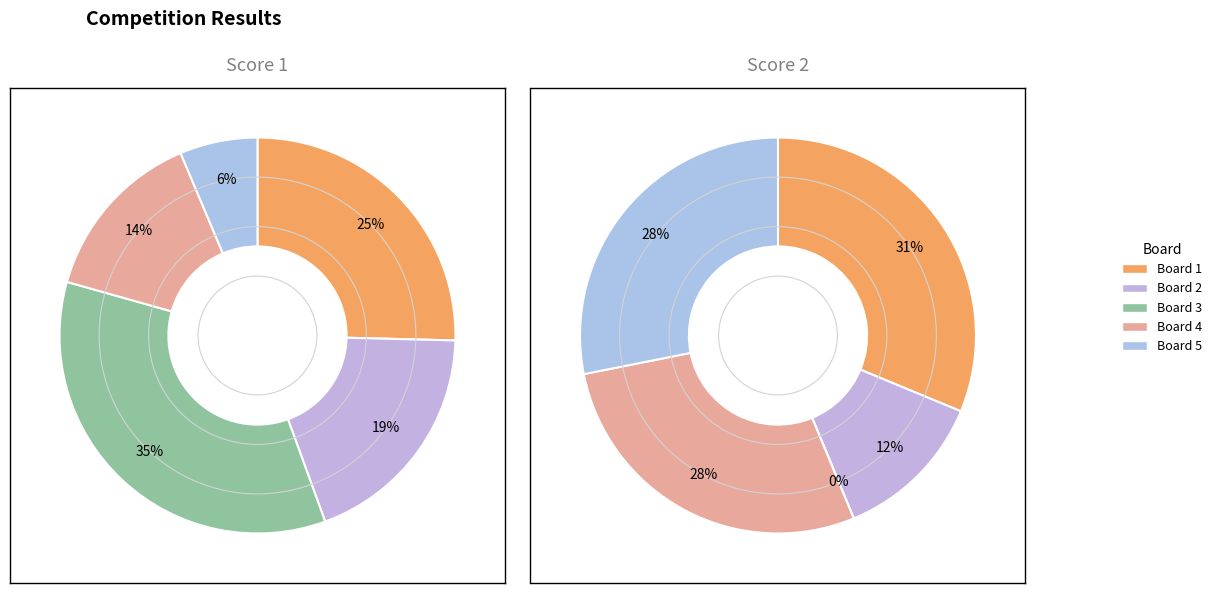

Do Board 1 and Board 4 together represent more than half of the pie?

No